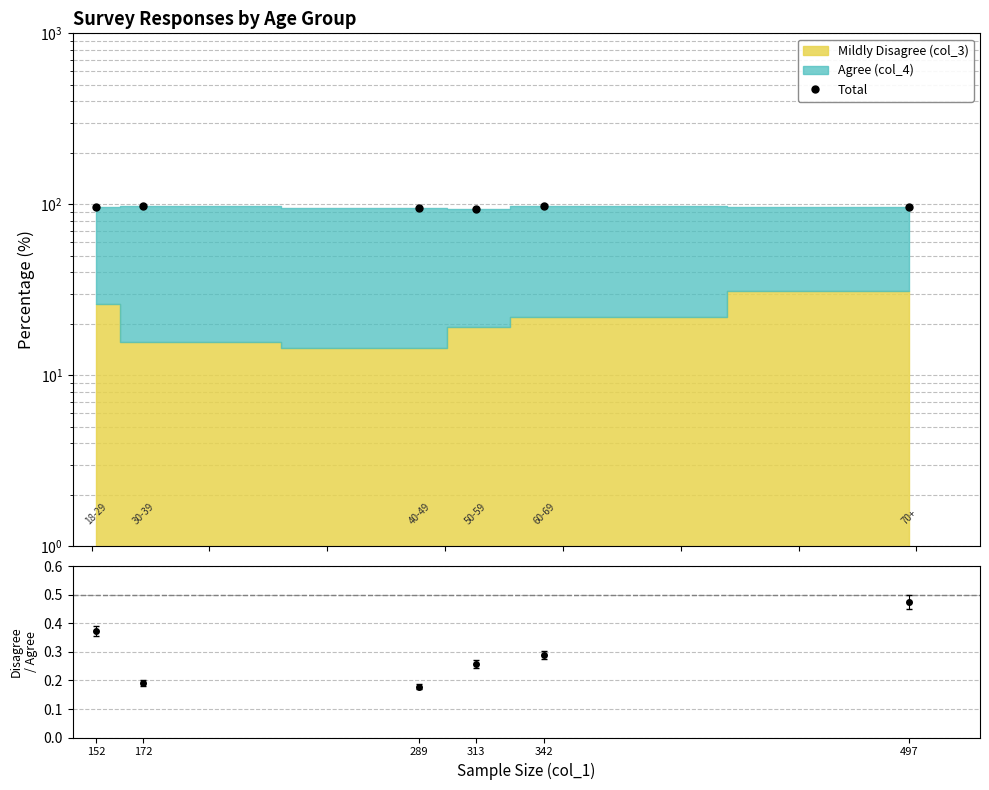

Rank the categories by value from highest to lowest.

342, 172, 152, 497, 289, 313